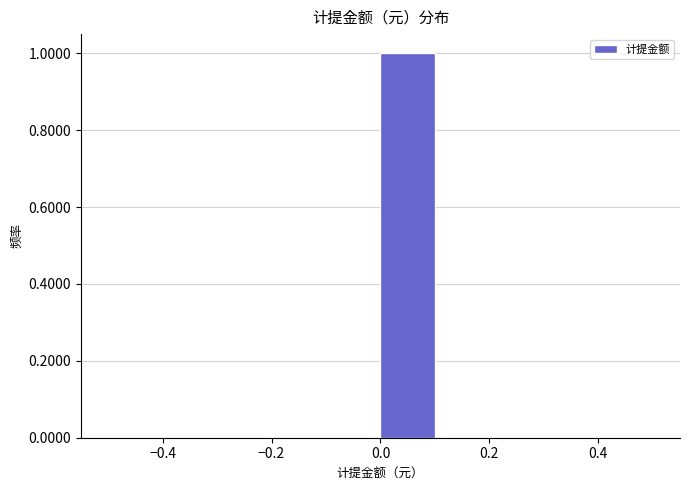

Reading left to right, list every bar in this chart as the range it spans on the x-axis followed by its height. The values are not printed on the chart, so give them approximately, as read against the axis.

-0.5 to -0.4: 0
-0.4 to -0.3: 0
-0.3 to -0.2: 0
-0.2 to -0.1: 0
-0.1 to 0.0: 0
0.0 to 0.1: 1
0.1 to 0.2: 0
0.2 to 0.3: 0
0.3 to 0.4: 0
0.4 to 0.5: 0